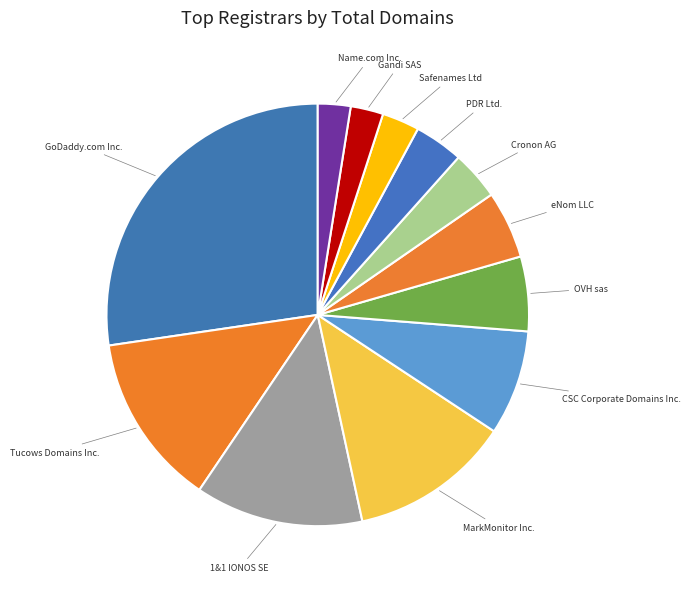

True or false: CSC Corporate Domains Inc. accounts for 8% of the total.

True